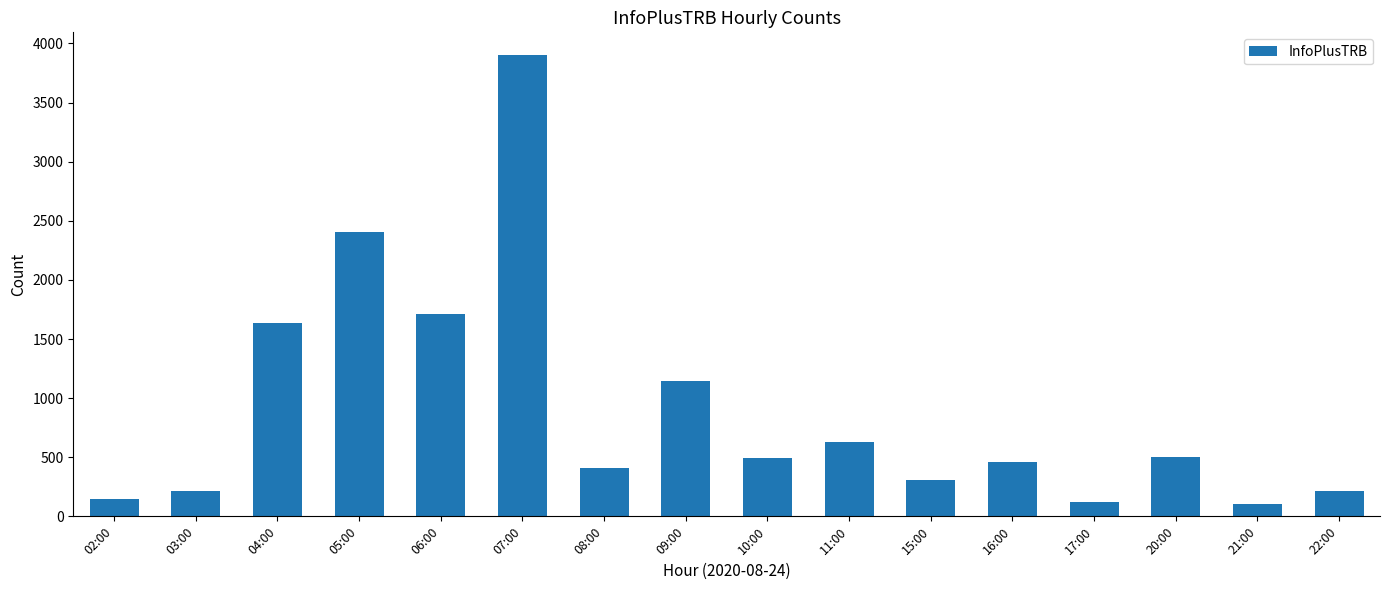

Approximately how many times larger is the value at 06:00 compared to 17:00?

14.4